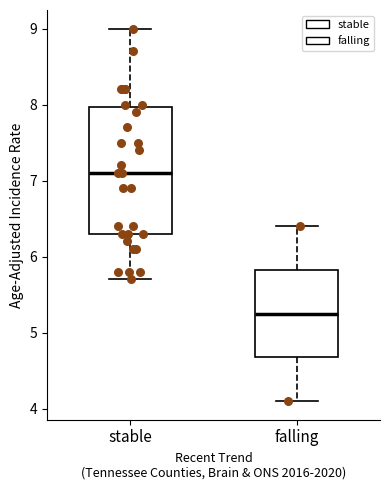

Comparing the boxes themselves (not the whiskers), which one is the tallest?

stable